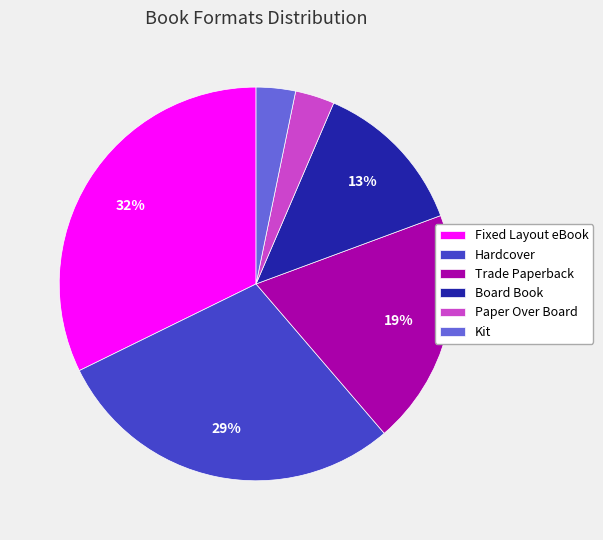

Does Paper Over Board represent more than half of the total?

No